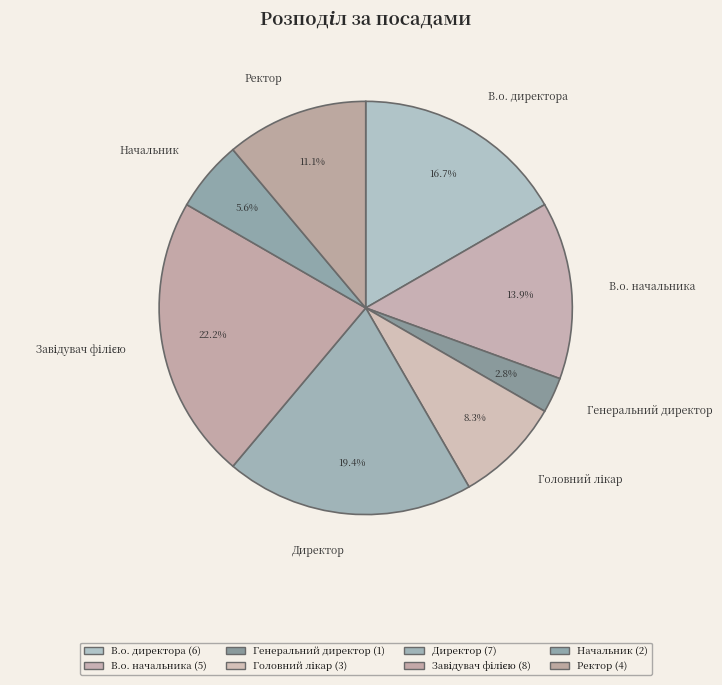

Does any single category account for the majority?

No